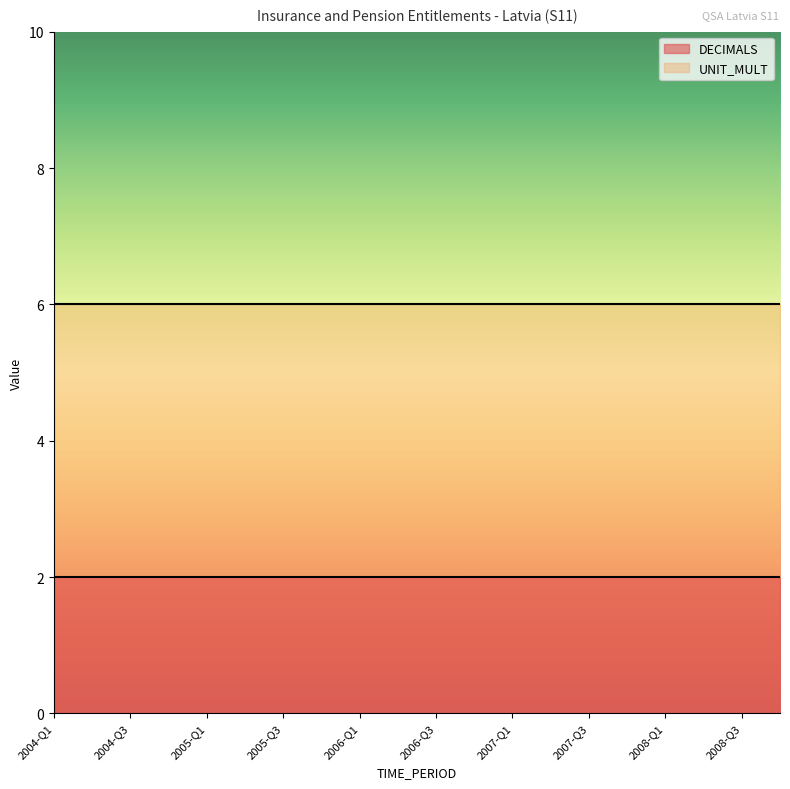

Reading left to right, extract all data points from this chart.

DECIMALS: 2004-Q1=2	2004-Q2=2	2004-Q3=2	2004-Q4=2	2005-Q1=2	2005-Q2=2	2005-Q3=2	2005-Q4=2	2006-Q1=2	2006-Q2=2	2006-Q3=2	2006-Q4=2	2007-Q1=2	2007-Q2=2	2007-Q3=2	2007-Q4=2	2008-Q1=2	2008-Q2=2	2008-Q3=2	2008-Q4=2
UNIT_MULT: 2004-Q1=6	2004-Q2=6	2004-Q3=6	2004-Q4=6	2005-Q1=6	2005-Q2=6	2005-Q3=6	2005-Q4=6	2006-Q1=6	2006-Q2=6	2006-Q3=6	2006-Q4=6	2007-Q1=6	2007-Q2=6	2007-Q3=6	2007-Q4=6	2008-Q1=6	2008-Q2=6	2008-Q3=6	2008-Q4=6